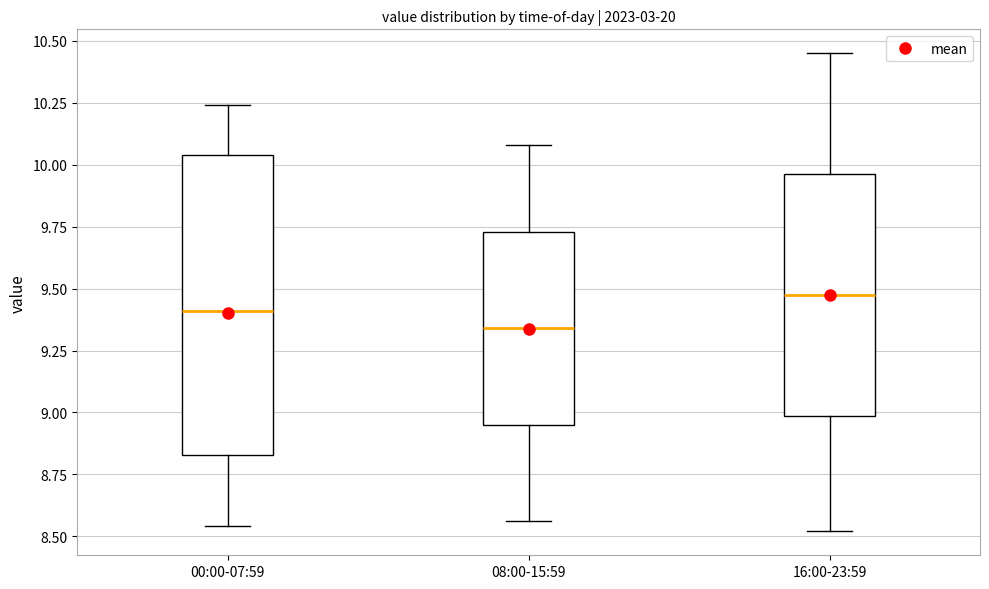

Reading left to right, transcribe this box plot: for each box, give where its median line is, the range the box spans, and where its two whiskers end, as read against the y-axis. The values are not printed on the chart, so give them approximately, as read against the axis.

00:00-07:59: median 9.40, box 8.85 to 10.05, whiskers 8.55 to 10.25
08:00-15:59: median 9.35, box 8.95 to 9.75, whiskers 8.55 to 10.10
16:00-23:59: median 9.50, box 9.00 to 9.95, whiskers 8.50 to 10.45